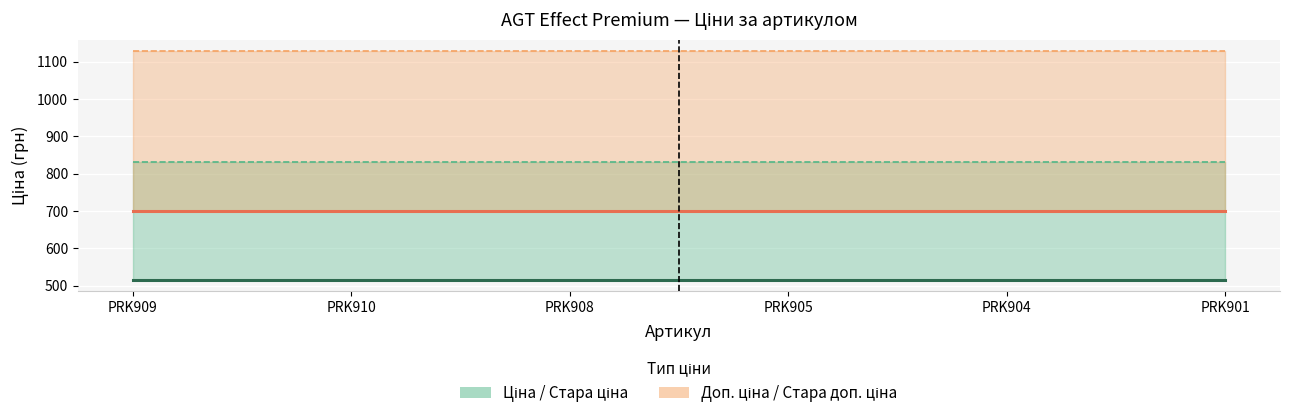

Reading left to right, what are all the values shown in this chart?

Ціна: PRK909=515.8	PRK910=515.8	PRK908=515.8	PRK905=515.8	PRK904=515.8	PRK901=515.8
Стара ціна: PRK909=832.4	PRK910=832.4	PRK908=832.4	PRK905=832.4	PRK904=832.4	PRK901=832.4
Доп. ціна: PRK909=699.0	PRK910=699.0	PRK908=699.0	PRK905=699.0	PRK904=699.0	PRK901=699.0
Стара доп. ціна: PRK909=1128.0	PRK910=1128.0	PRK908=1128.0	PRK905=1128.0	PRK904=1128.0	PRK901=1128.0